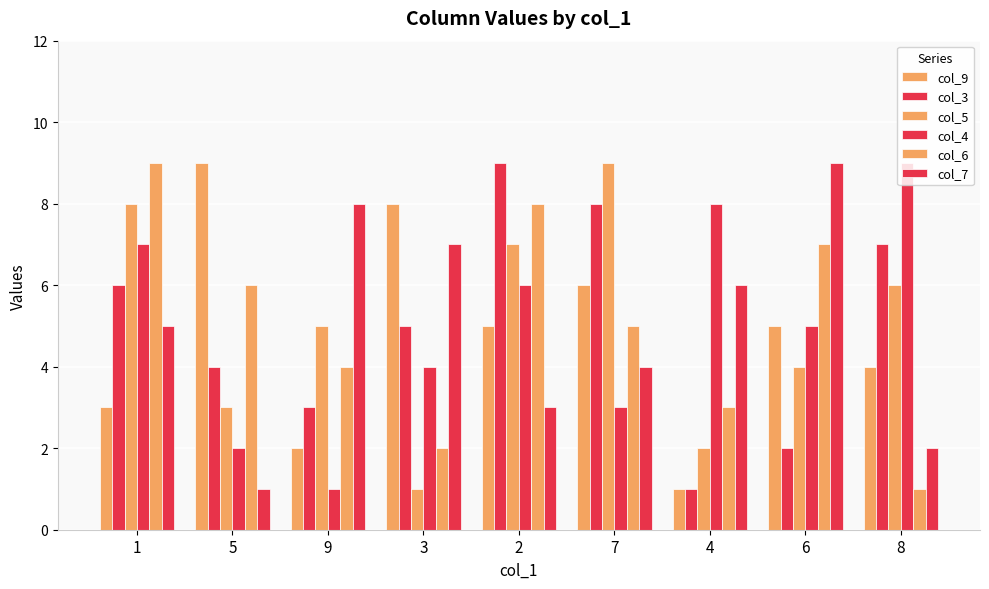

Which has a higher value, 7 or 4?

7